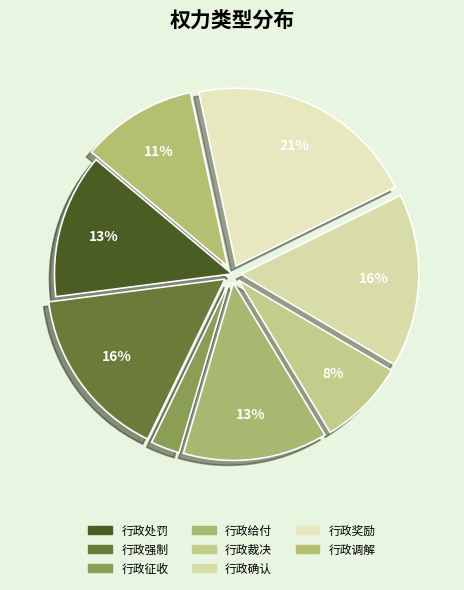

To the nearest percent, what is the average slice percentage?

12%